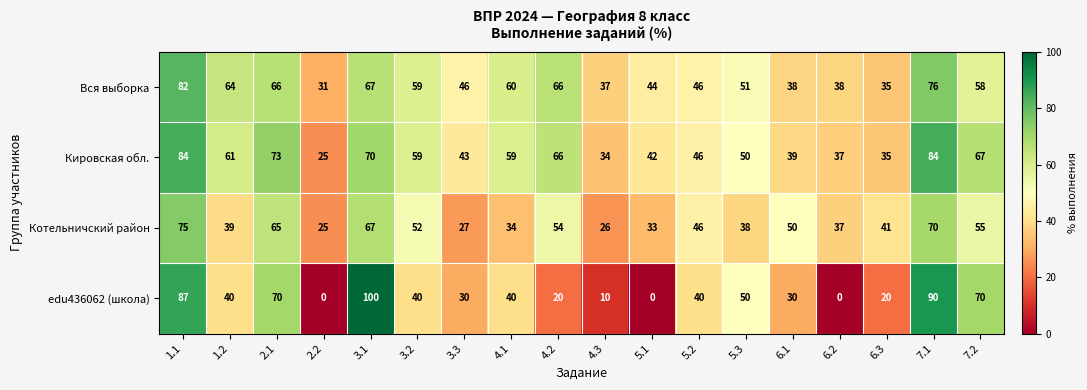

At which label is Вся выборка closest to 56?

7.2